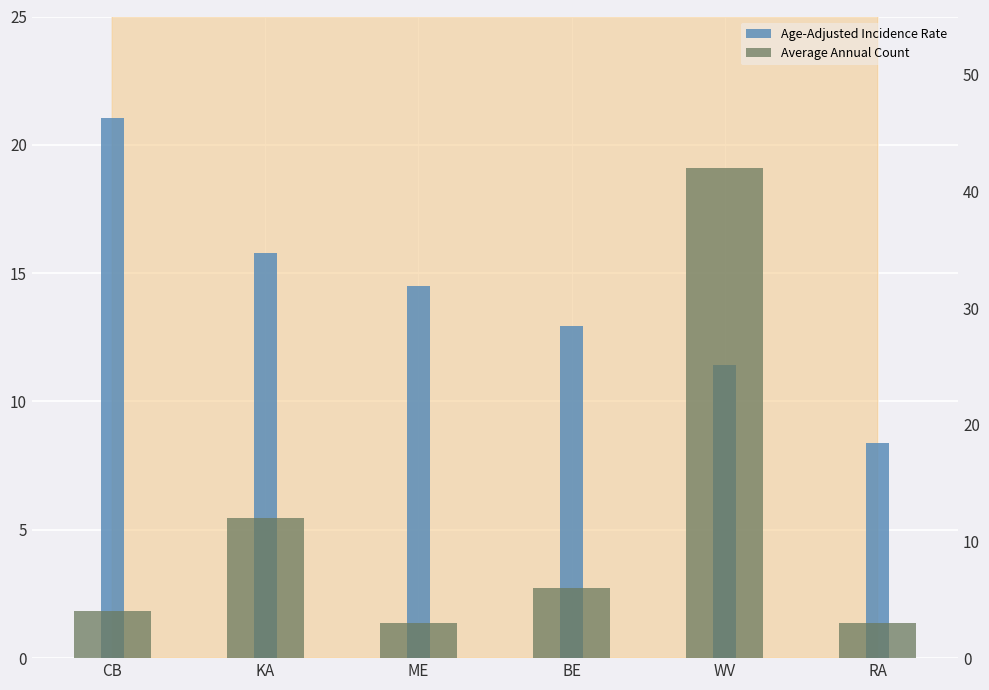

At RA, list the series in order from smallest to largest.

Average Annual Count, Age-Adjusted Incidence Rate